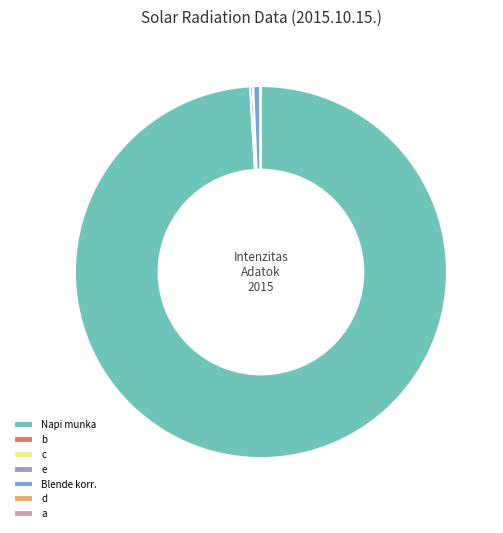

What is the majority slice?

Napi munka